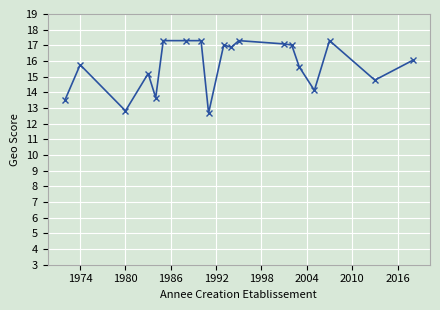

What is the average value?

15.7